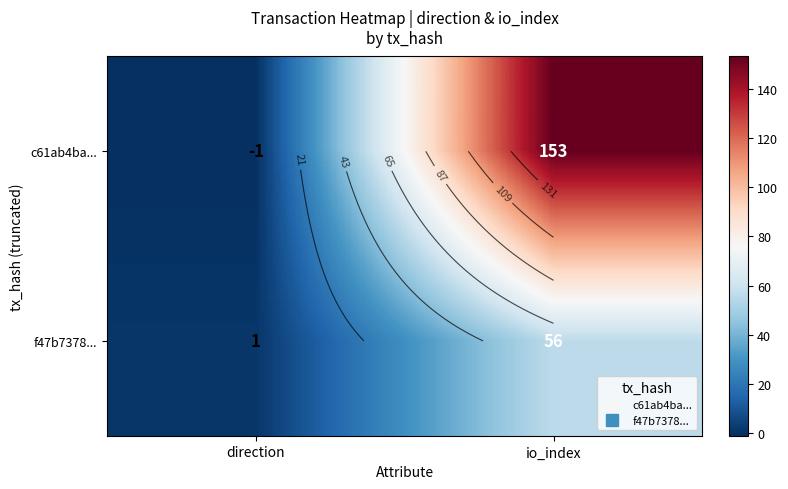

How many values in c61ab4ba... are above zero?

1